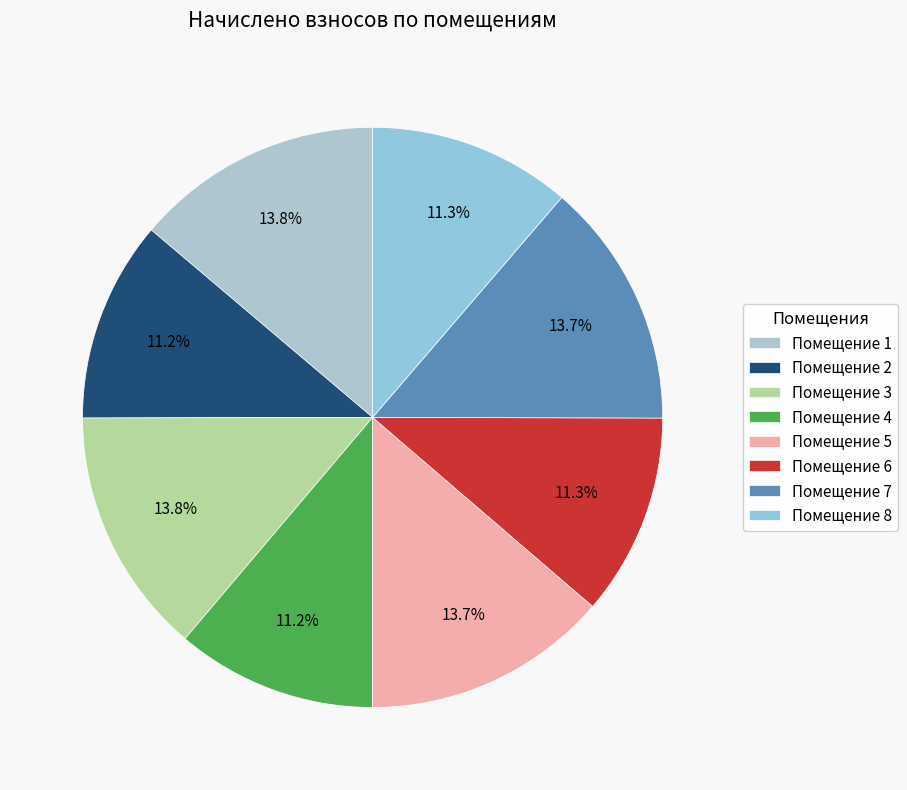

To the nearest percent, what is the average slice percentage?

12%